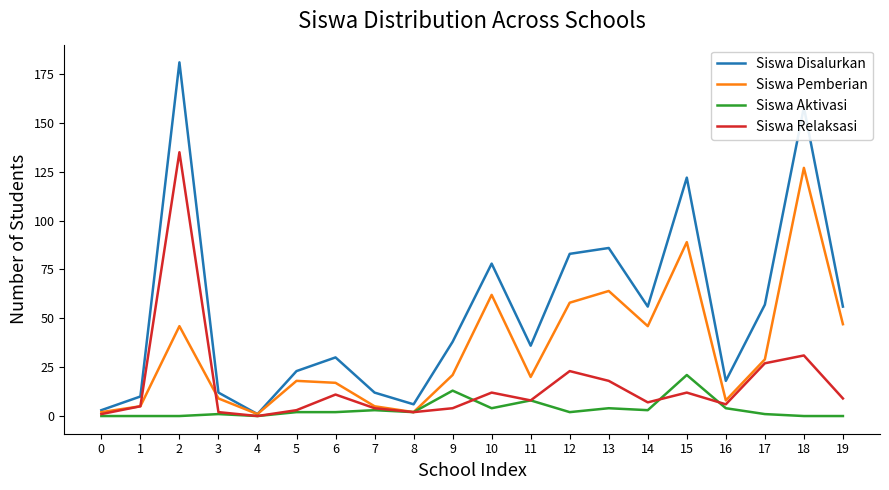

Does the chart have visible grid lines?

No